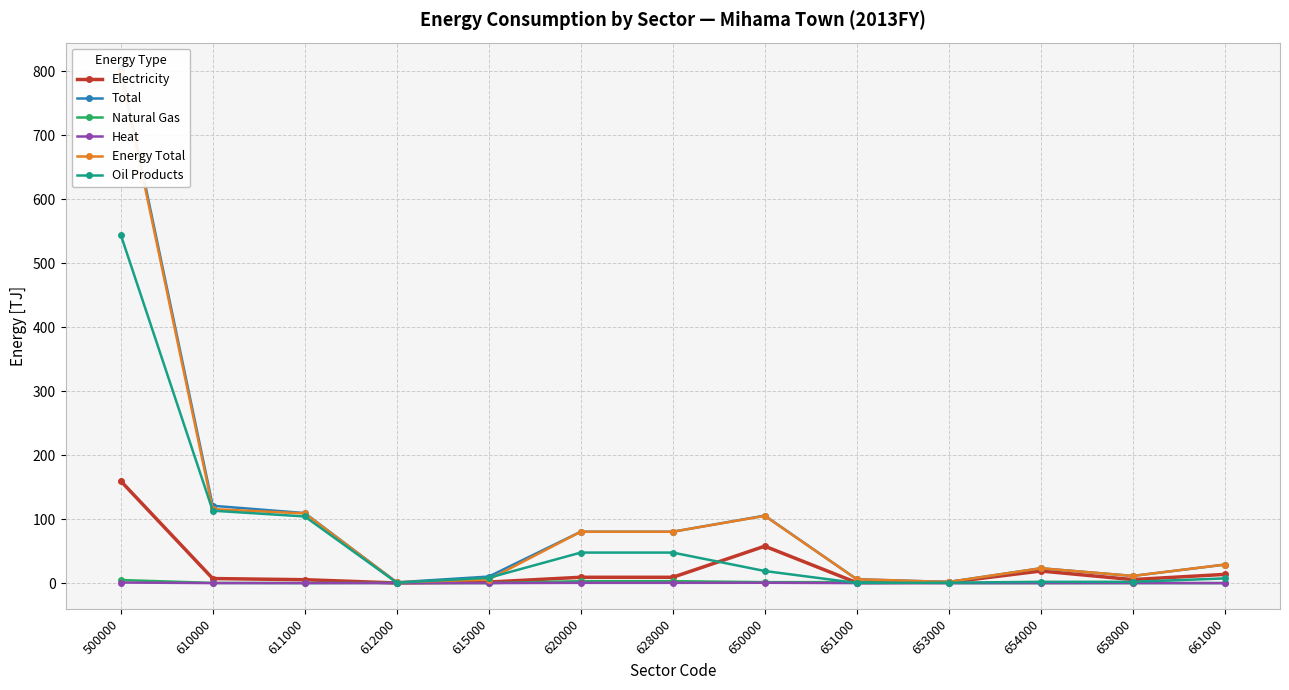

Which series has the largest range (max minus min)?

Total